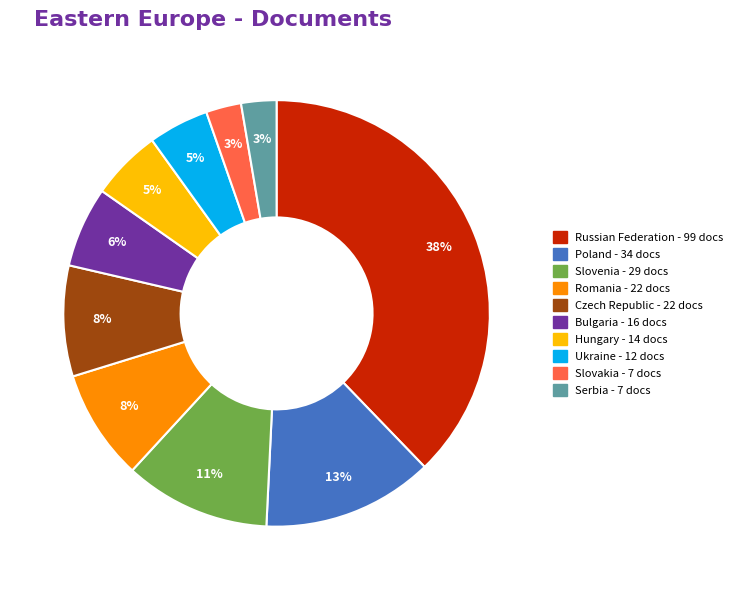

To the nearest percent, what is the difference between the largest and smallest slice percentages?

35%